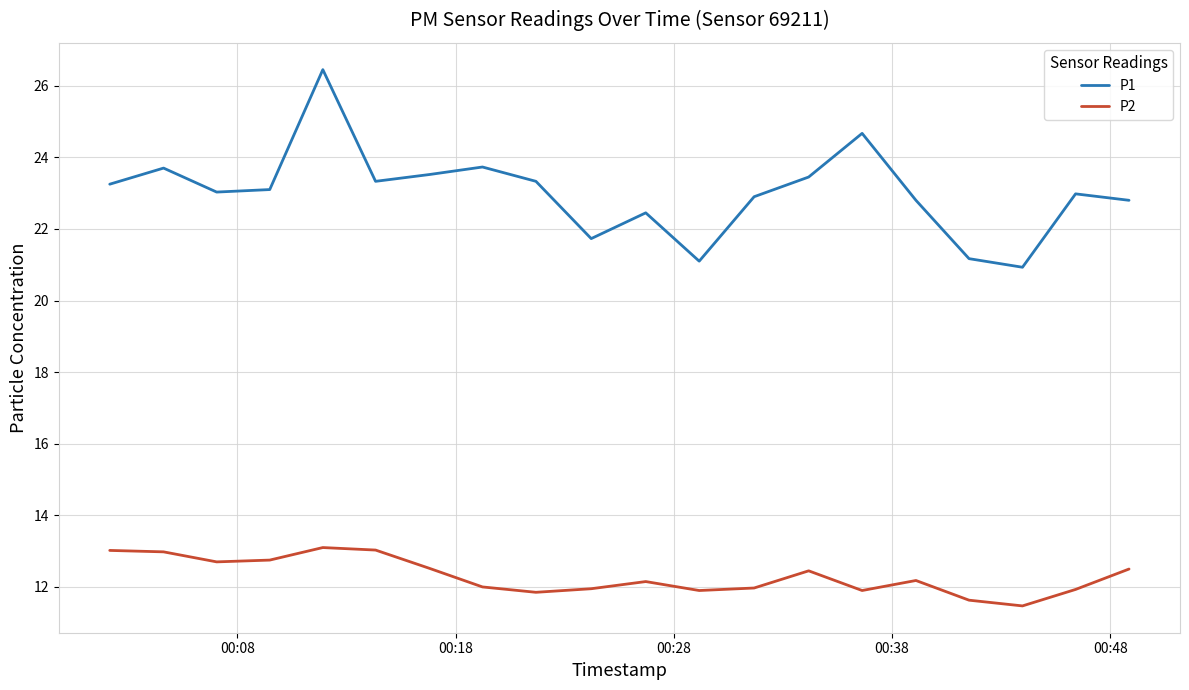

What is the lowest value of the P2 series?

11.5